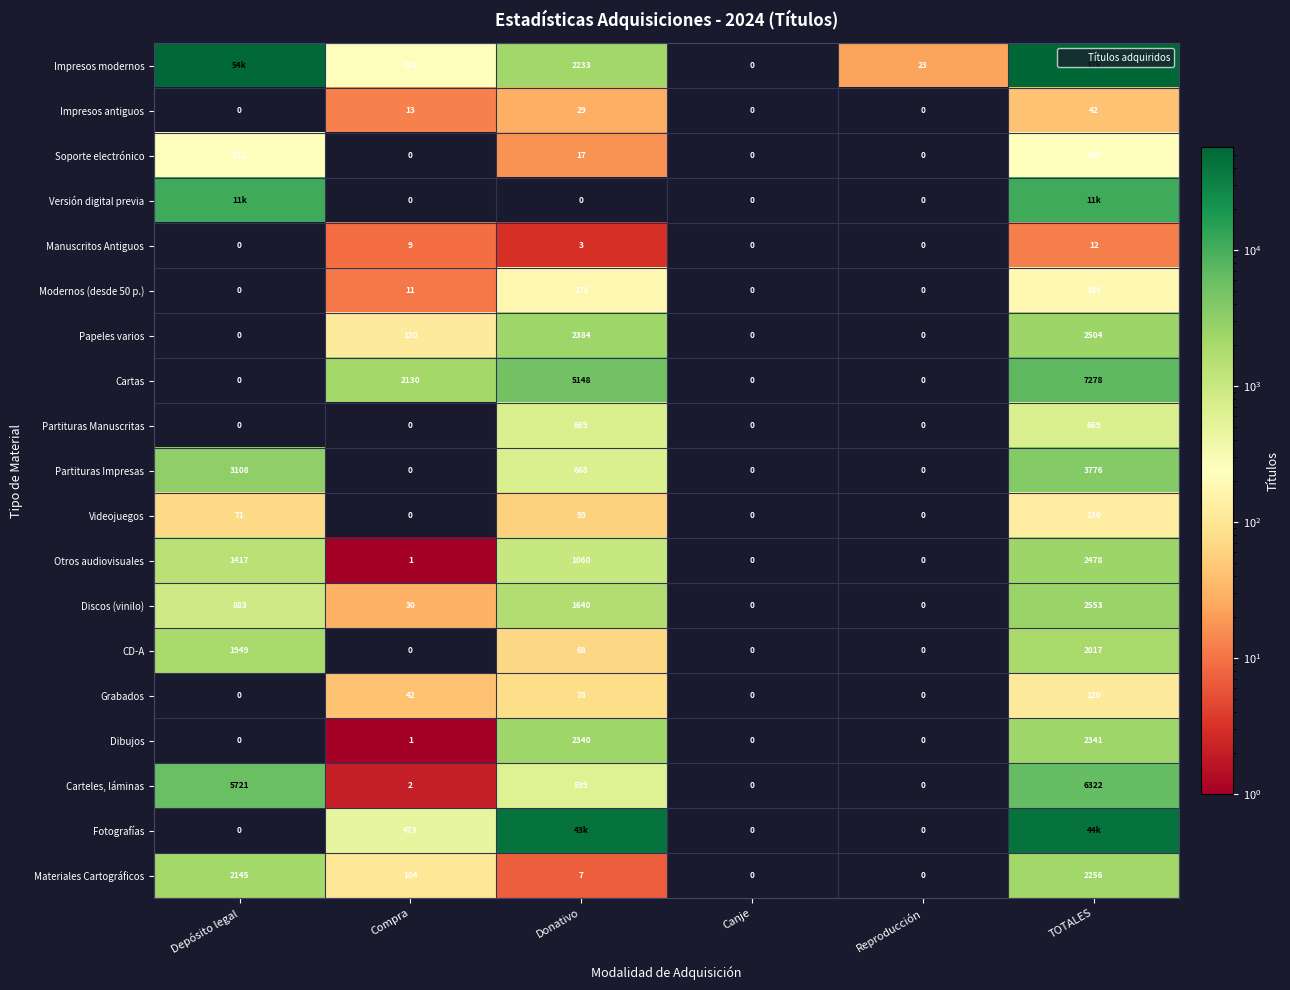

The Discos (vinilo) series shows 0 at Reproducción. True or false?

True